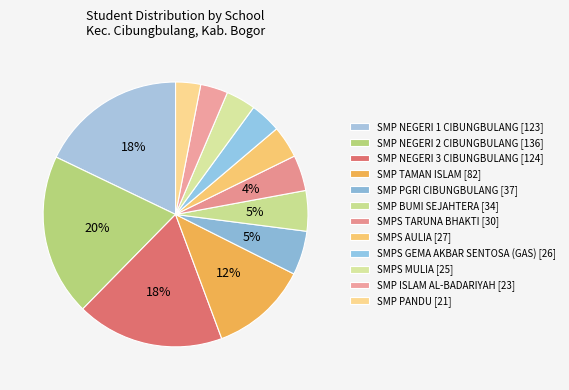

To the nearest percent, what percentage of the pie is SMPS MULIA?

4%